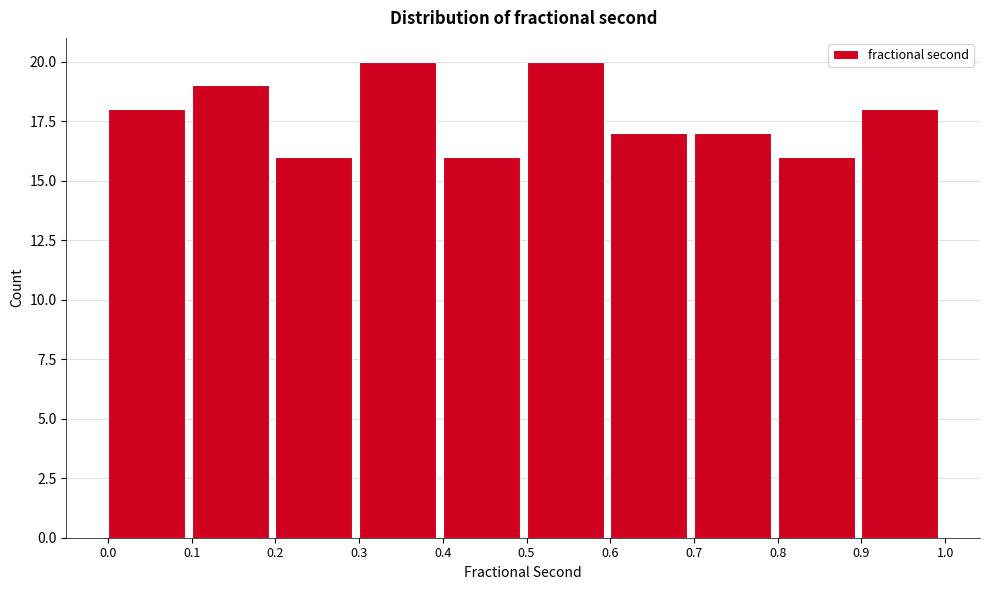

Reading left to right, list every bar in this chart as the range it spans on the x-axis followed by its height. The values are not printed on the chart, so give them approximately, as read against the axis.

0.0 to 0.1: 18
0.1 to 0.2: 19
0.2 to 0.3: 16
0.3 to 0.4: 20
0.4 to 0.5: 16
0.5 to 0.6: 20
0.6 to 0.7: 17
0.7 to 0.8: 17
0.8 to 0.9: 16
0.9 to 1.0: 18